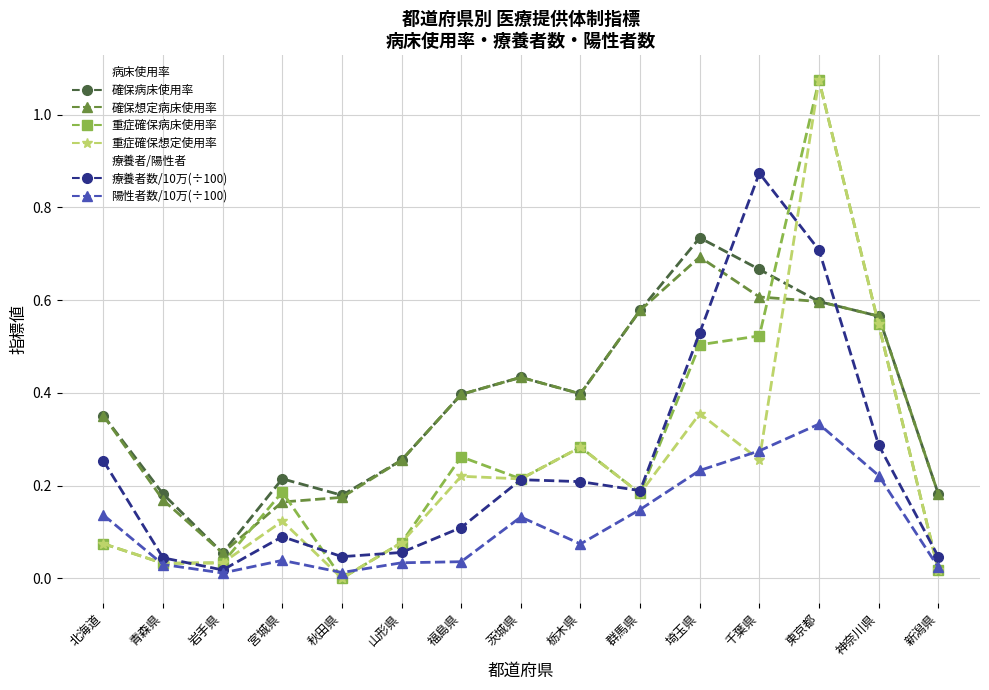

Which series changed the most between 秋田県 and 埼玉県?

確保病床使用率